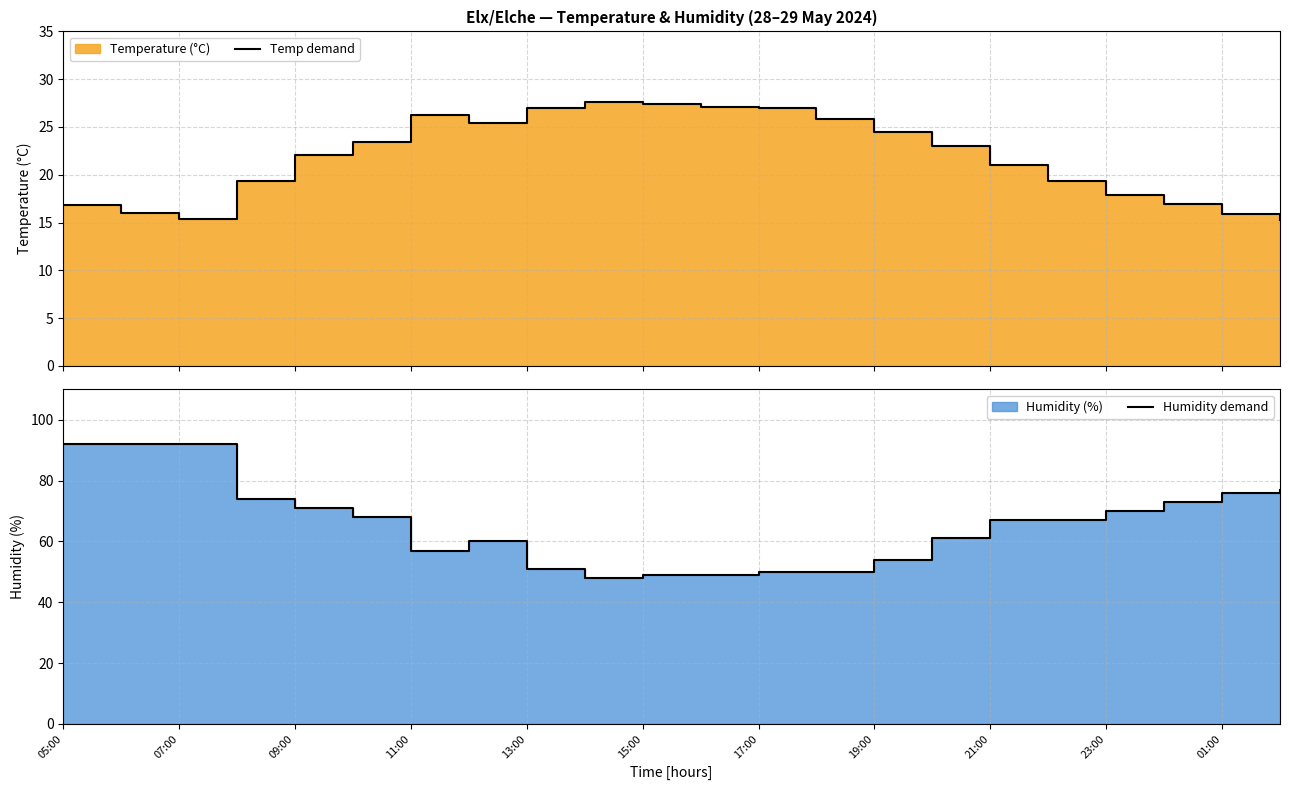

True or false: Temp demand and Humidity demand cross at least once.

False